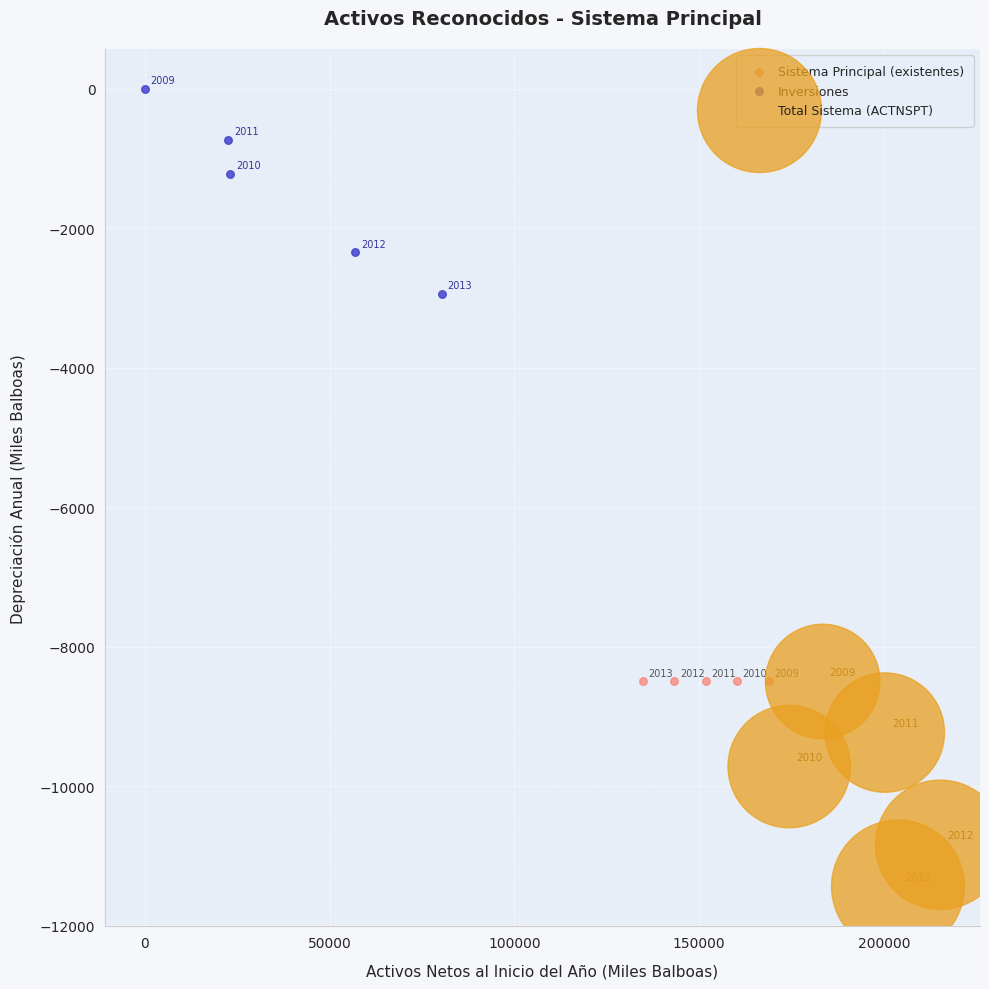

Which series reaches the maximum Y coordinate?

Inversiones